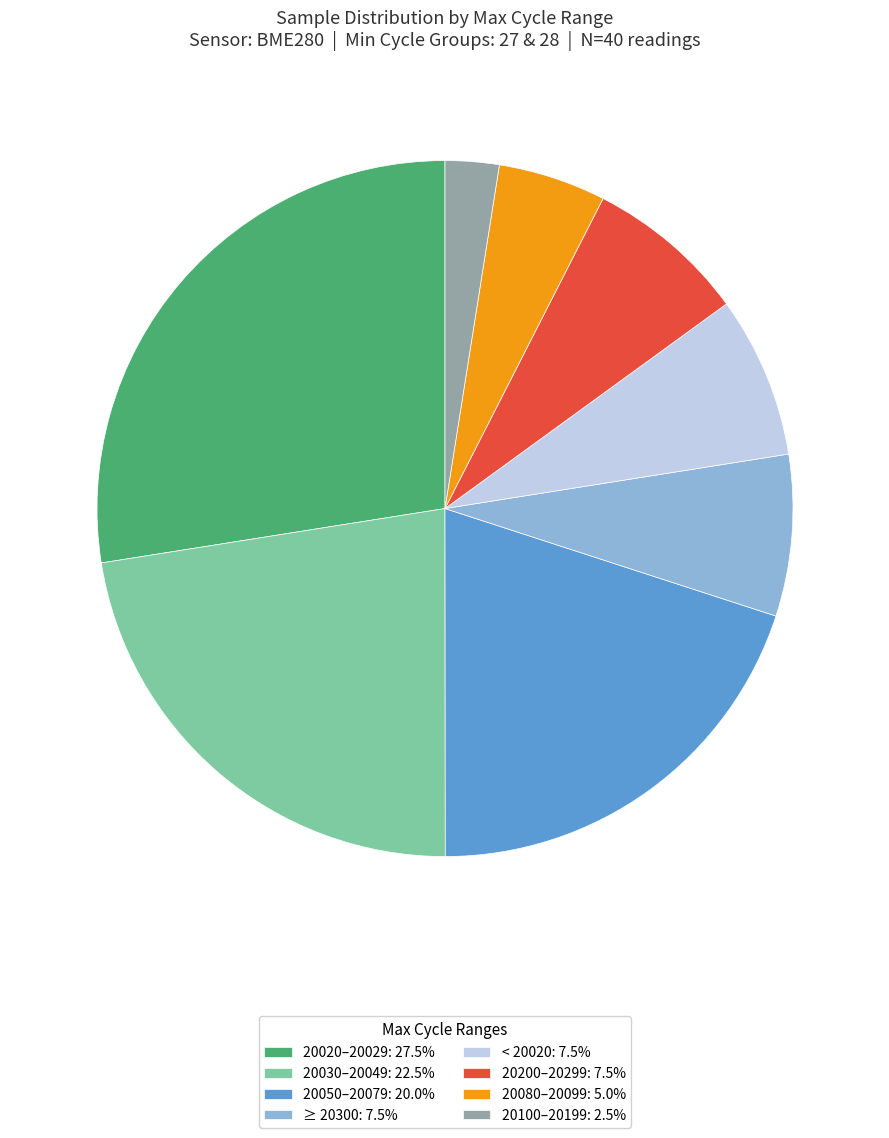

Is there a majority slice in this chart?

No